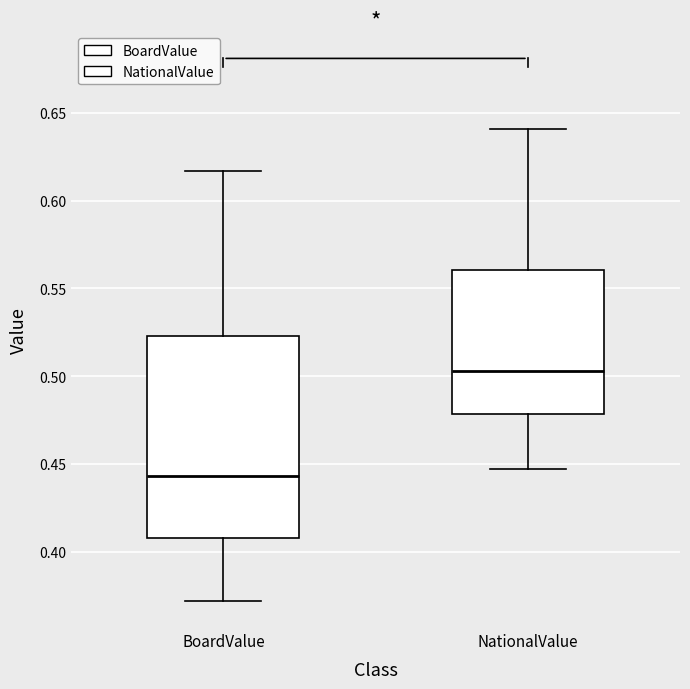

Reading left to right, read every box against the y-axis: the position of its median line, the range the box covers, and the ends of its whiskers. The values are not printed on the chart, so give them approximately, as read against the axis.

BoardValue: median 0.445, box 0.410 to 0.525, whiskers 0.370 to 0.615
NationalValue: median 0.505, box 0.480 to 0.560, whiskers 0.445 to 0.640